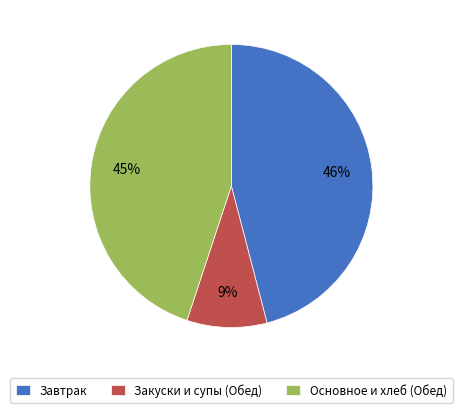

To the nearest percent, what is the difference between the largest and smallest slice percentages?

37%